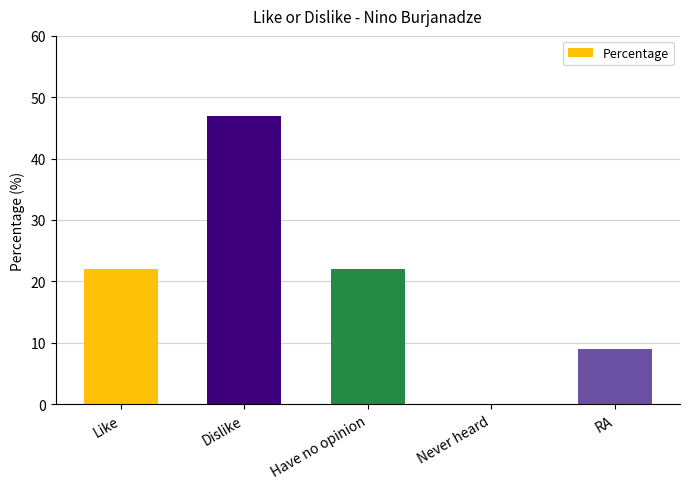

Approximately how many times larger is the value at Like compared to Dislike?

0.5